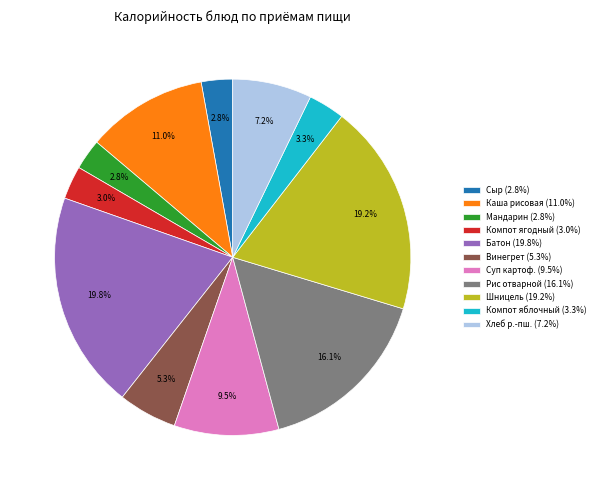

Which category has the biggest portion of the pie?

Батон (19.8%)